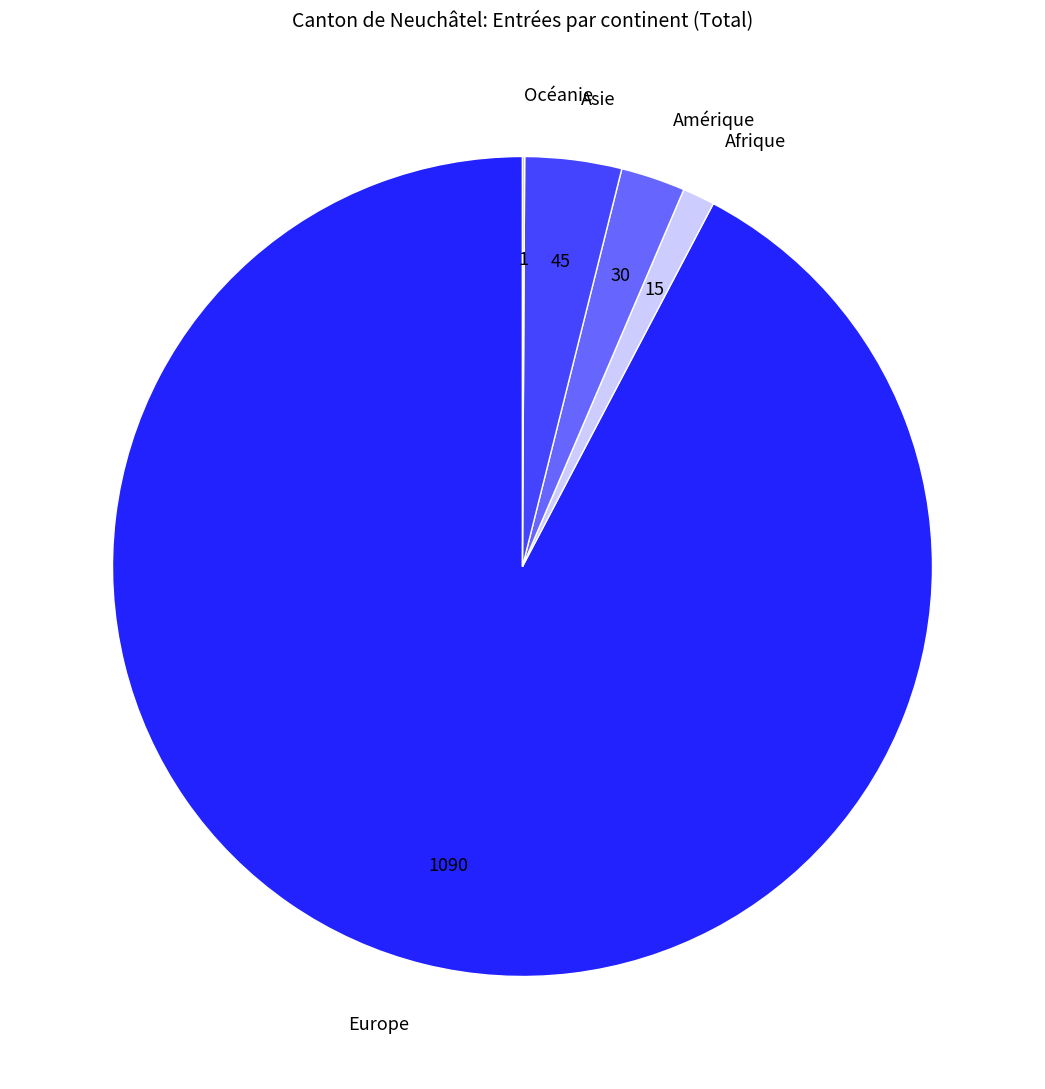

Which has a higher value, Afrique or Asie?

Asie